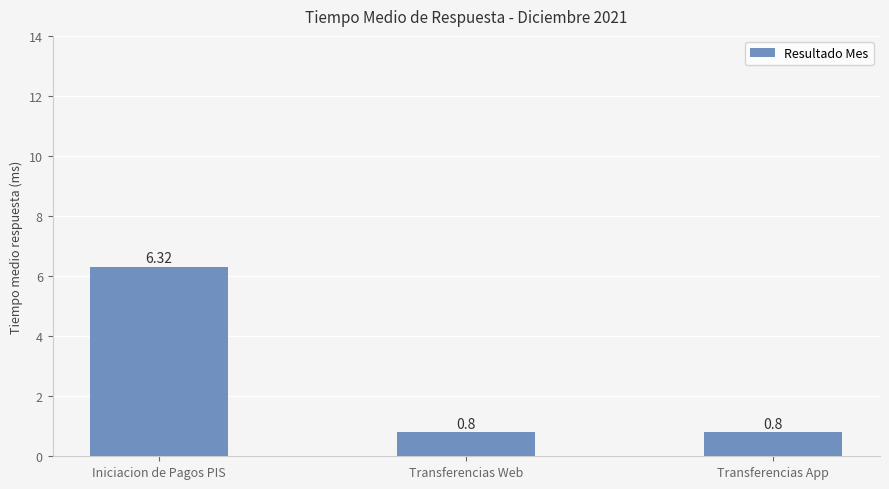

Which category has the highest value across all series?

Iniciacion de Pagos PIS